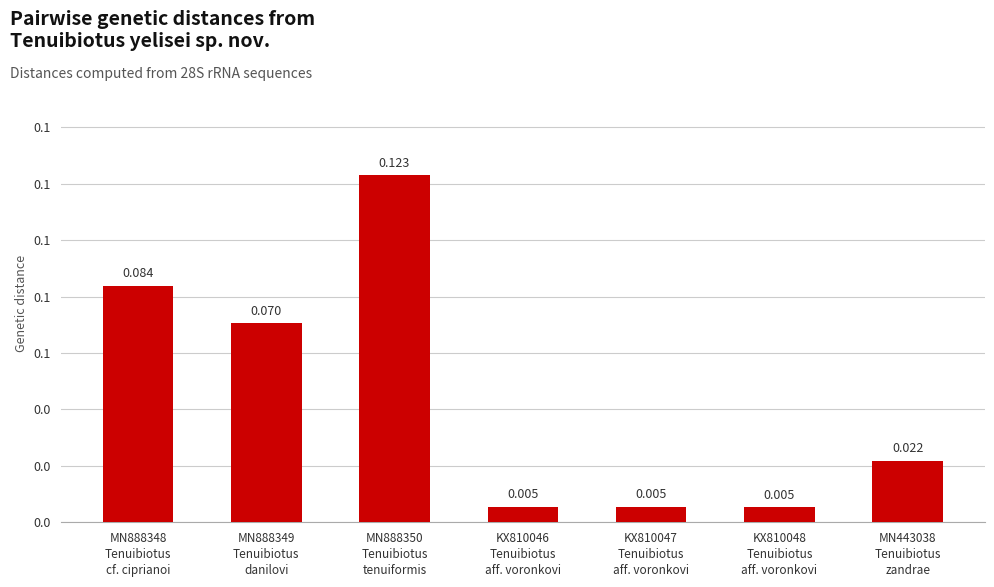

Rank the categories by value from lowest to highest.

KX810048
Tenuibiotus
aff. voronkovi, KX810047
Tenuibiotus
aff. voronkovi, KX810046
Tenuibiotus
aff. voronkovi, MN443038
Tenuibiotus
zandrae, MN888349
Tenuibiotus
danilovi, MN888348
Tenuibiotus
cf. ciprianoi, MN888350
Tenuibiotus
tenuiformis